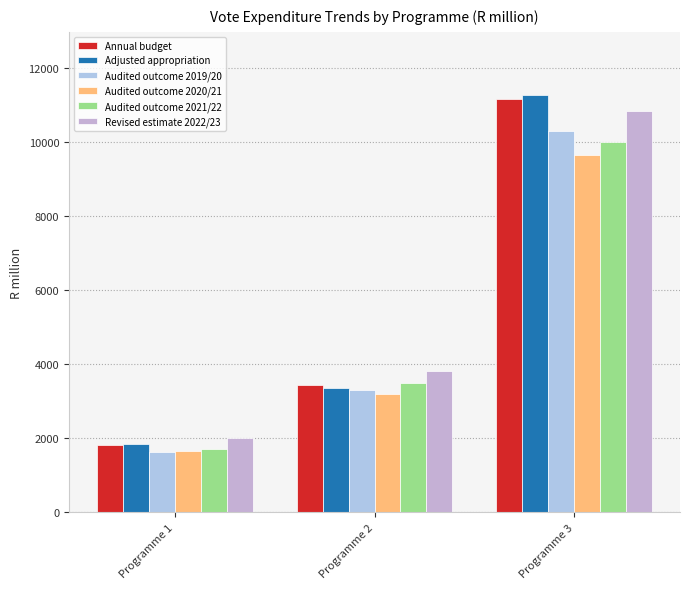

What is the difference between the Adjusted appropriation values at Programme 3 and Programme 1?

9439.5